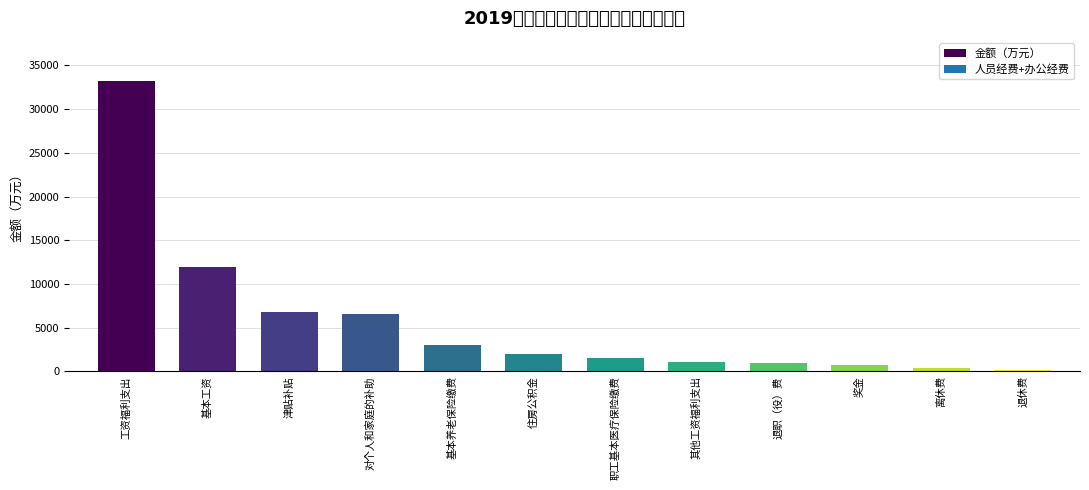

What is the label of the 11th bar from the left?

离休费